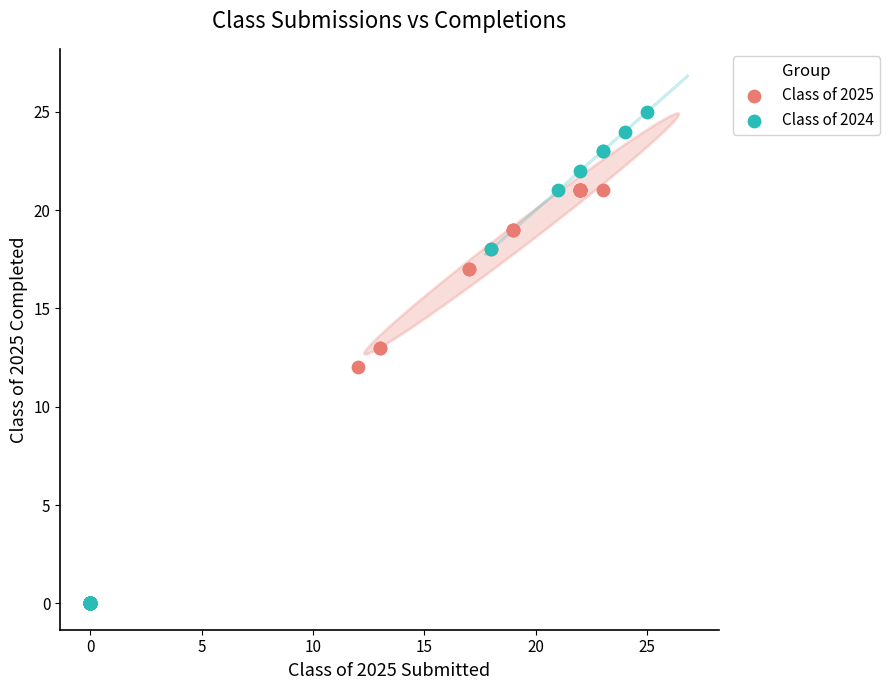

Which series reaches the maximum Y coordinate?

Class of 2024